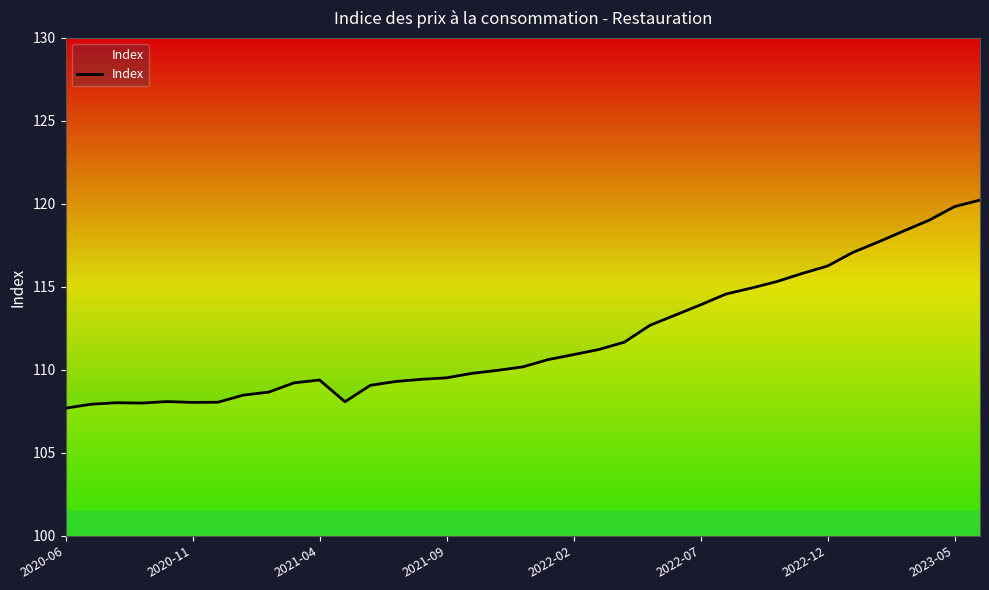

What is the minimum value shown in the chart?

107.7